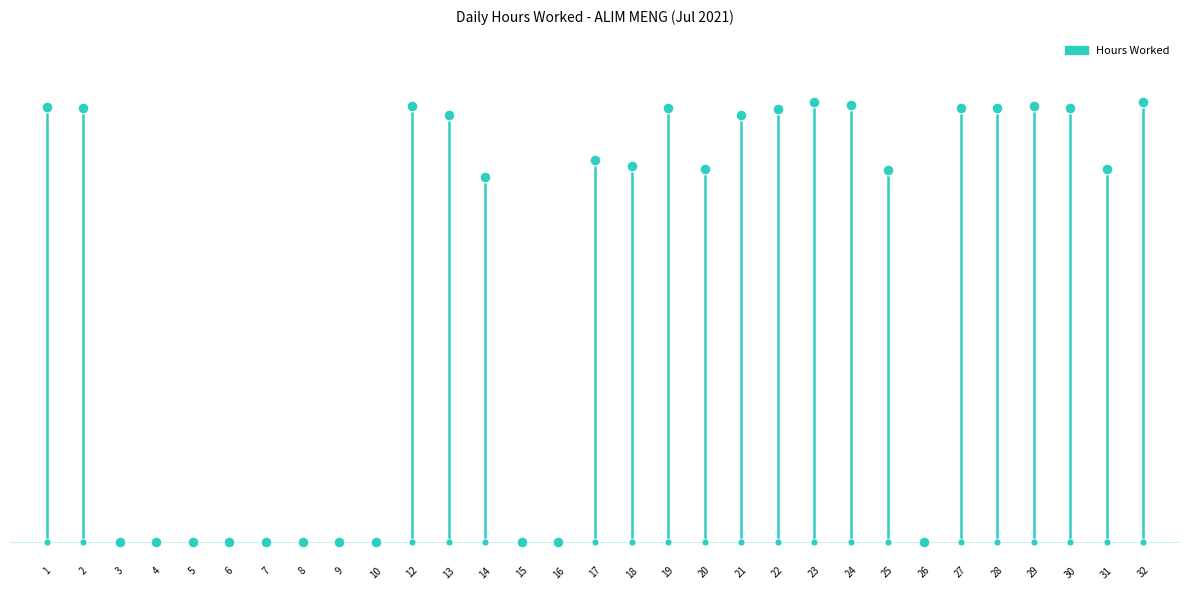

Between 15 and 23, which is larger?

23